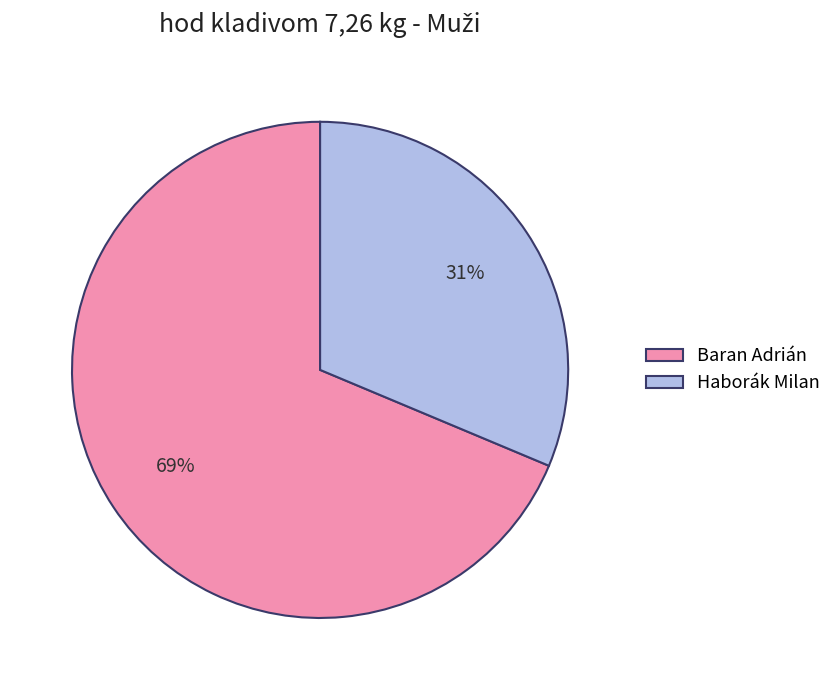

How many slices are in this pie chart?

2